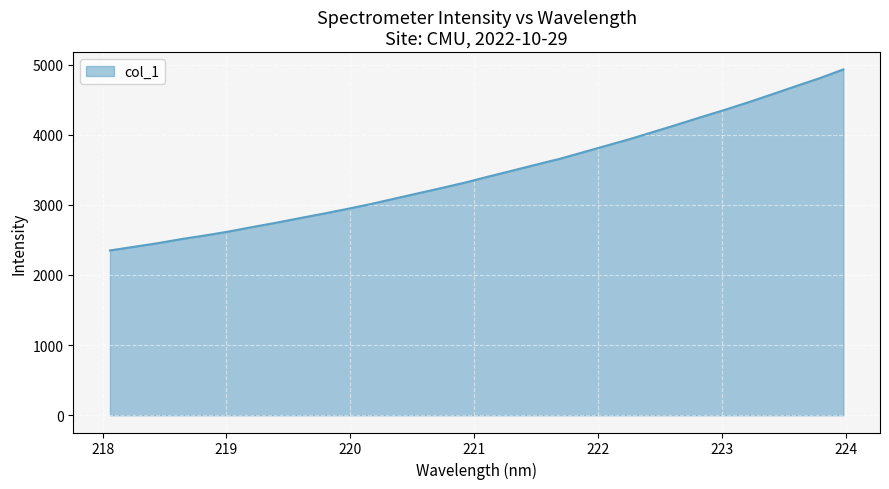

What is the minimum value shown in the chart?

2350.2